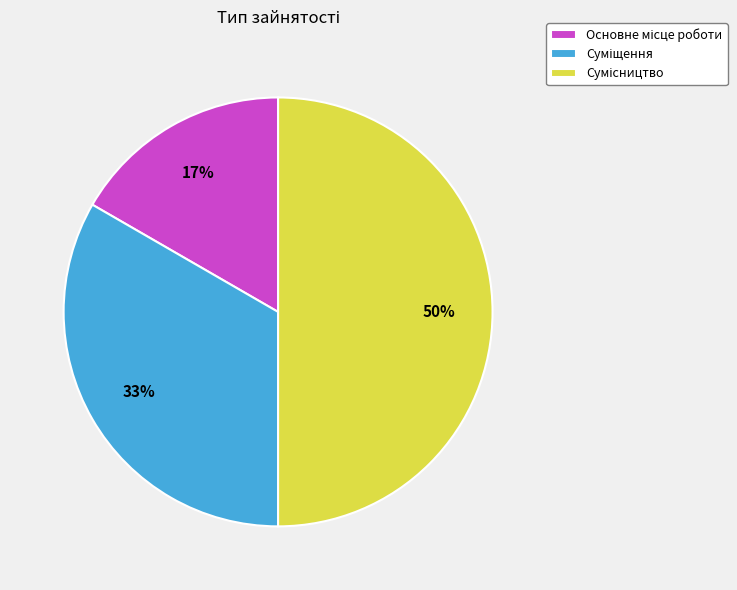

To the nearest percent, what is the difference between the largest and smallest slice percentages?

33%